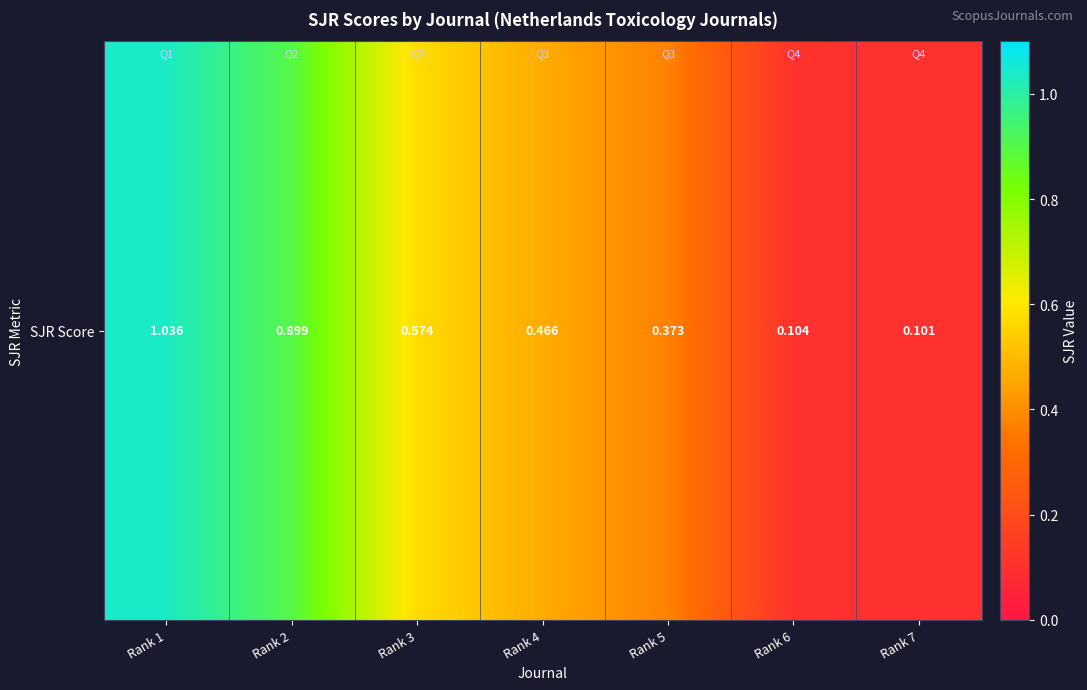

What is the sum of the values at Rank 6 and Rank 7?

0.2